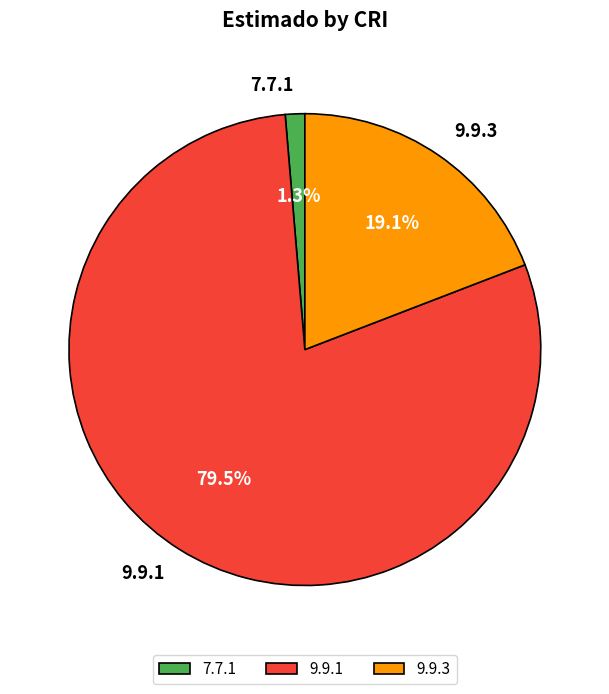

Which slice is the largest?

9.9.1